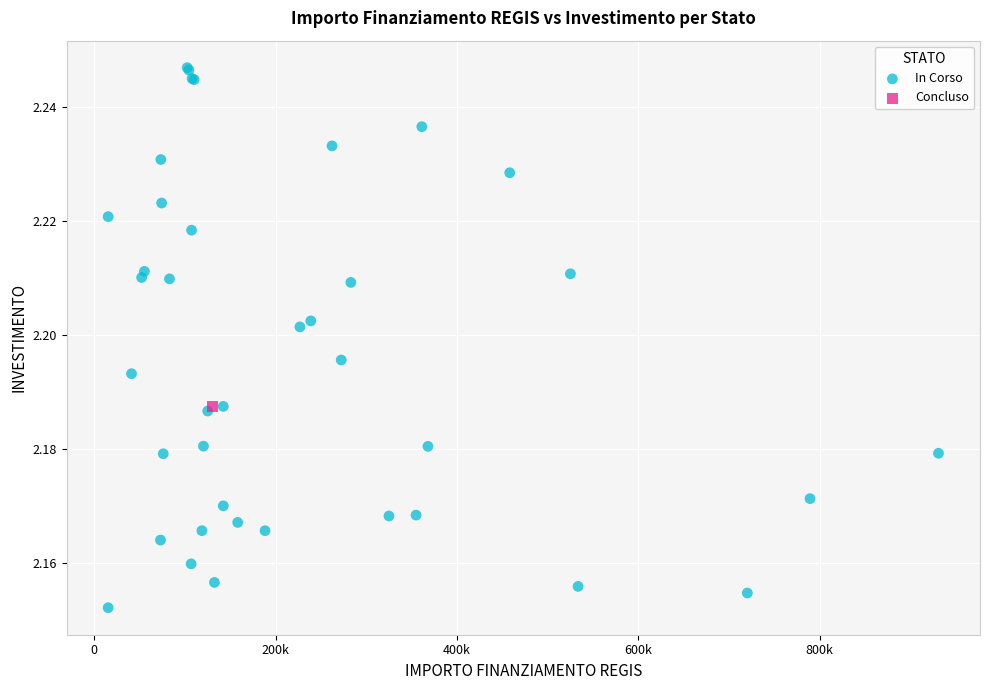

What are all the series names shown in the legend?

In Corso, Concluso